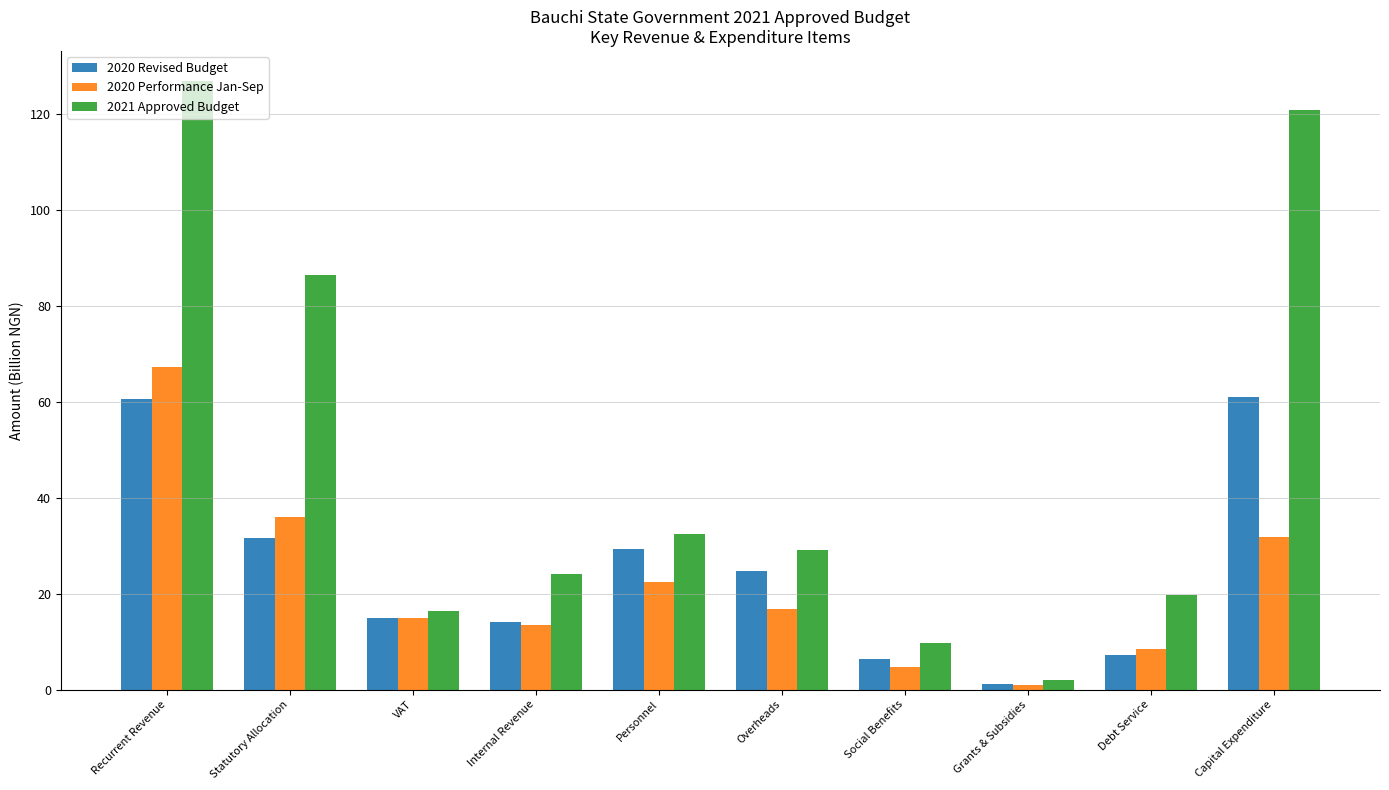

What is the greatest value displayed?

126.8